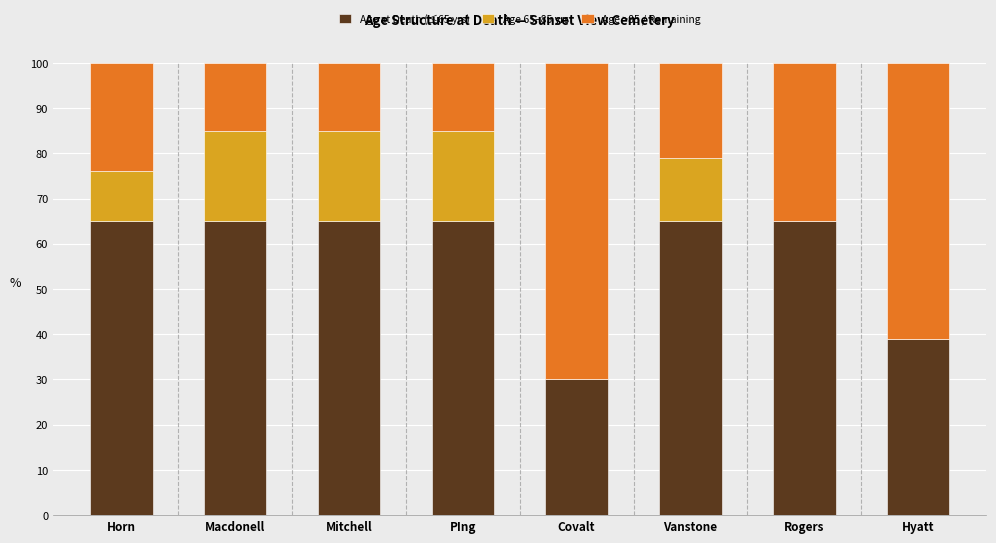

Is it true that Age at Death (≤65 yrs) equals 30 at Covalt?

True